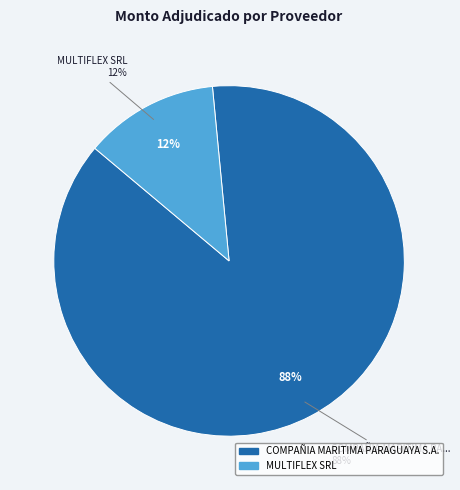

Approximately how many times larger is the value at MULTIFLEX SRL compared to COMPAÑIA MARITIMA PARAGUAYA S.A.?

0.1